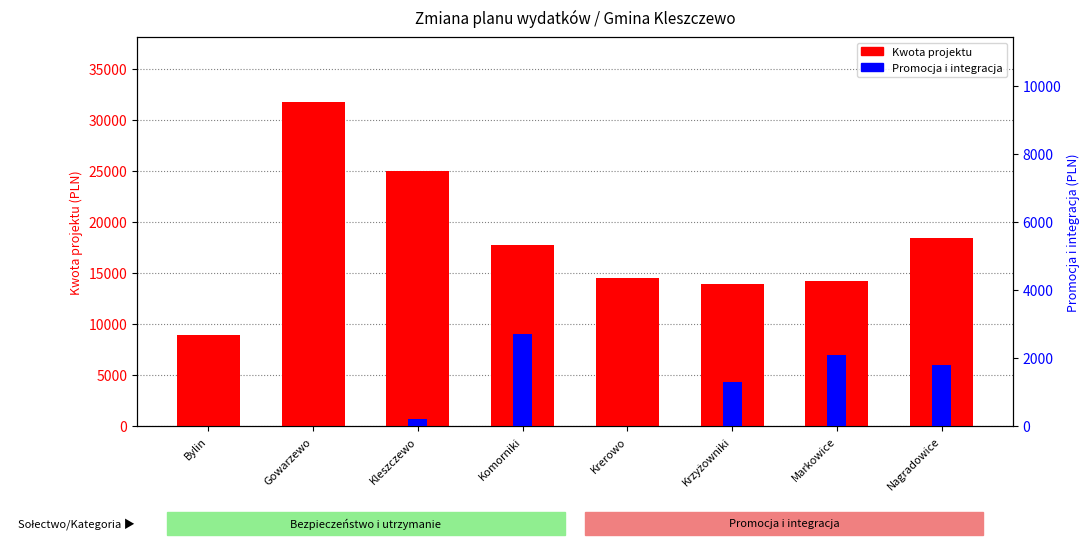

What is the label of the 4th bar from the left?

Komorniki